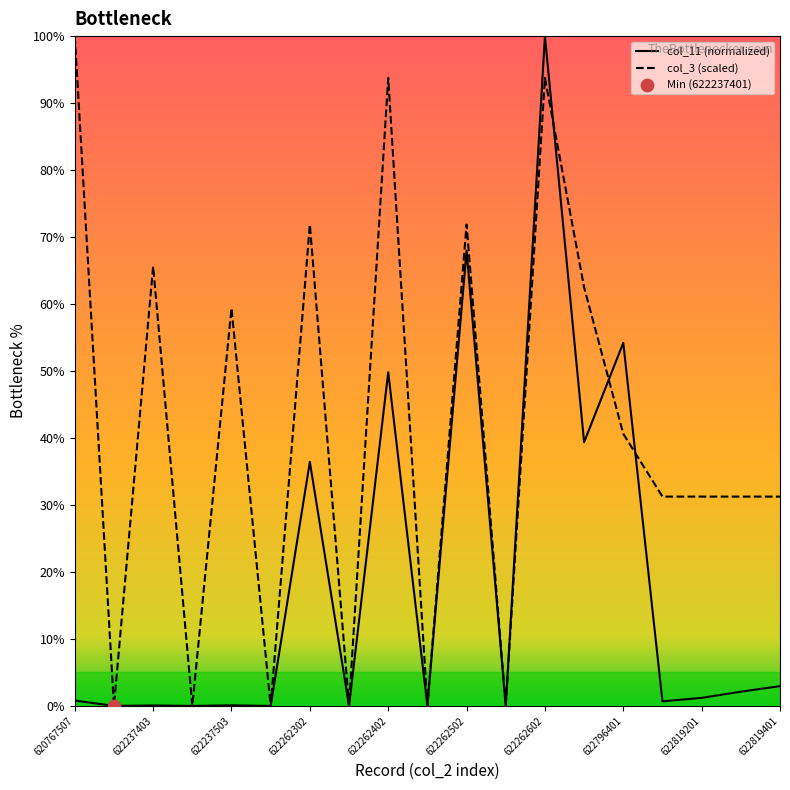

Which series has the largest total across all categories?

col_3 (scaled)